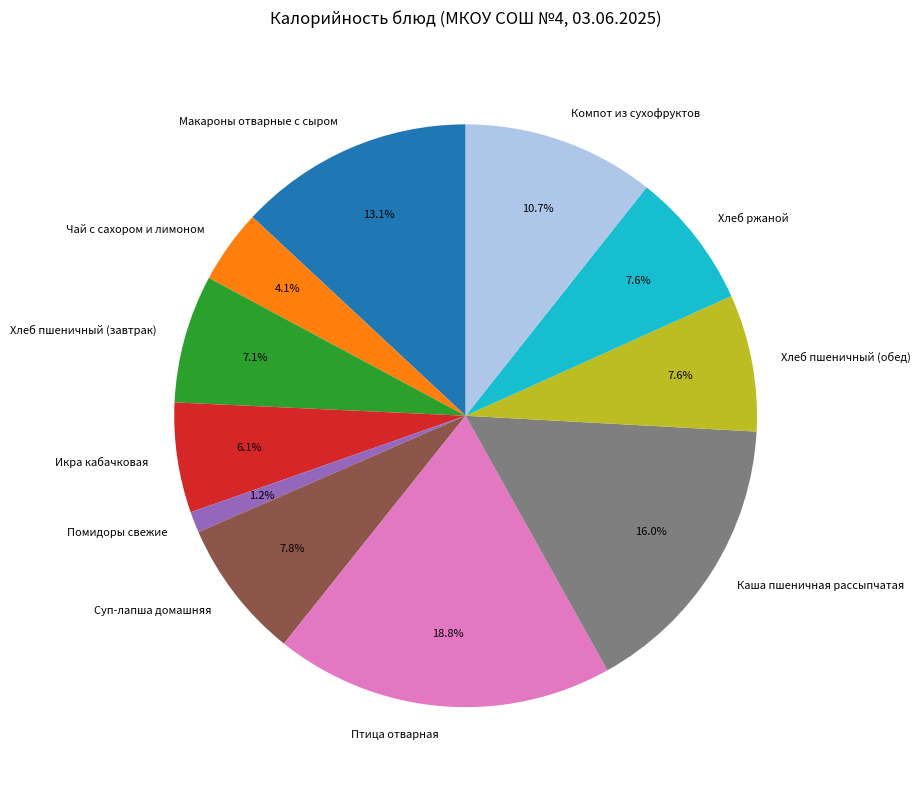

Which has a higher value, Икра кабачковая or Суп-лапша домашняя?

Суп-лапша домашняя